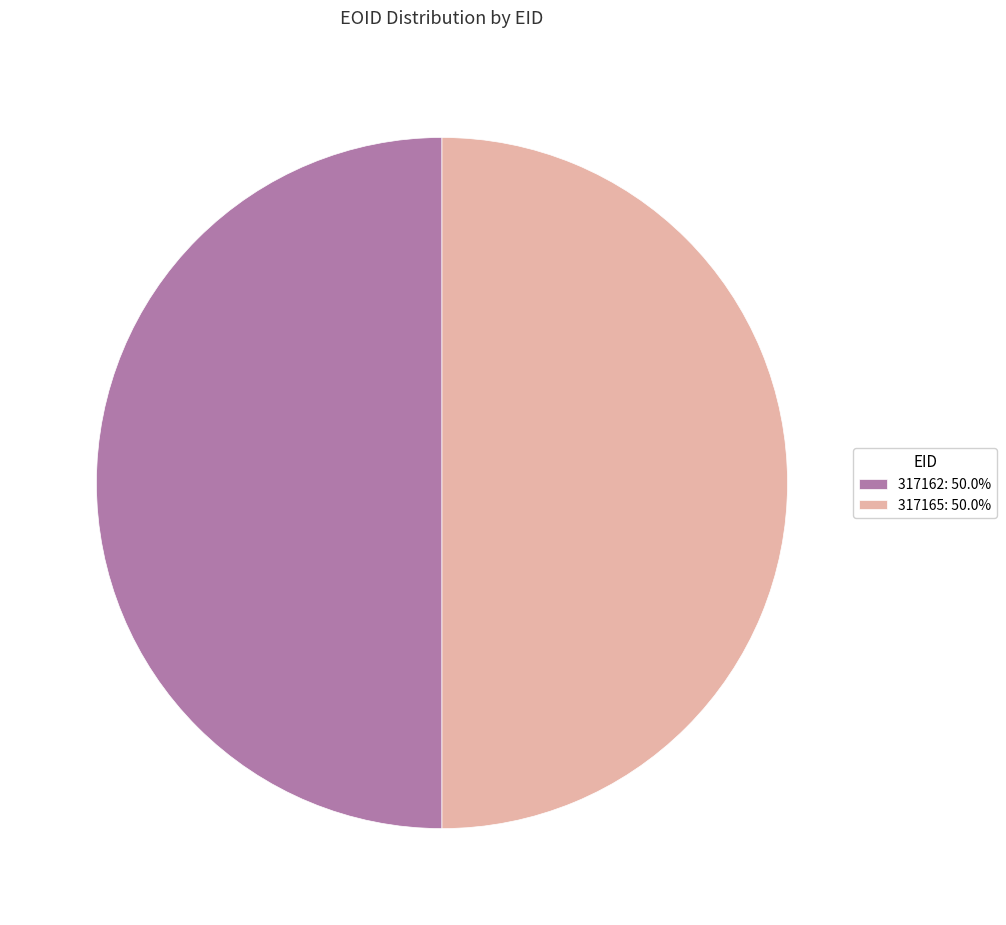

Do 317165: 50.0% and 317162: 50.0% together represent more than half of the pie?

Yes